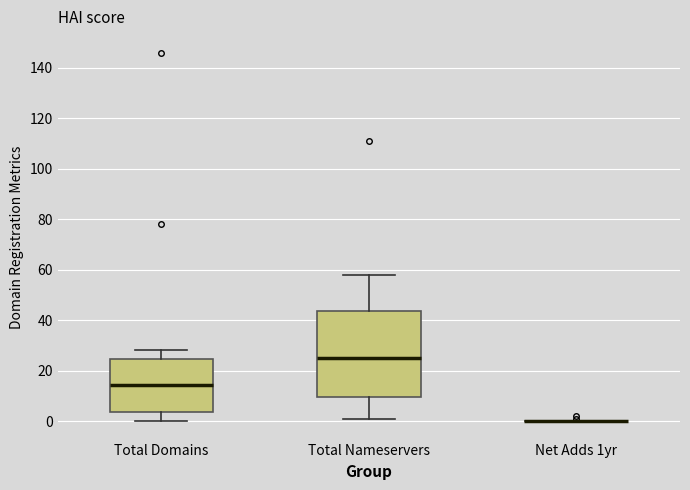

Reading left to right, transcribe this box plot: for each box, give where its median line is, the range the box spans, and where its two whiskers end, as read against the y-axis. The values are not printed on the chart, so give them approximately, as read against the axis.

Total Domains: median 14, box 4 to 24, whiskers 0 to 28
Total Nameservers: median 26, box 10 to 44, whiskers 2 to 58
Net Adds 1yr: box collapsed to a line at 0, whiskers 0 to 0